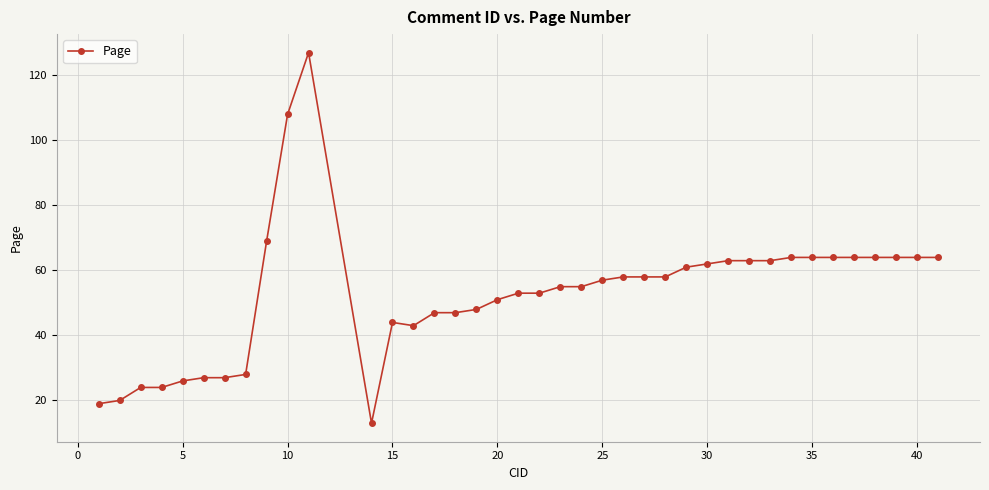

What is the value of the 6th point from the left?

27